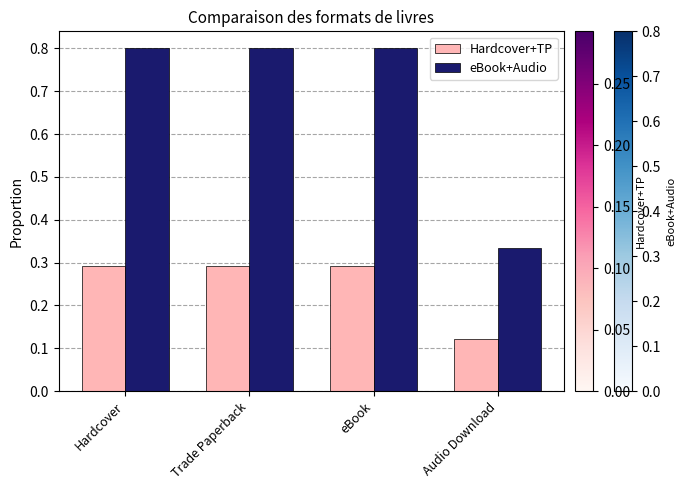

List the series in order of their peak value, highest first.

eBook+Audio, Hardcover+TP